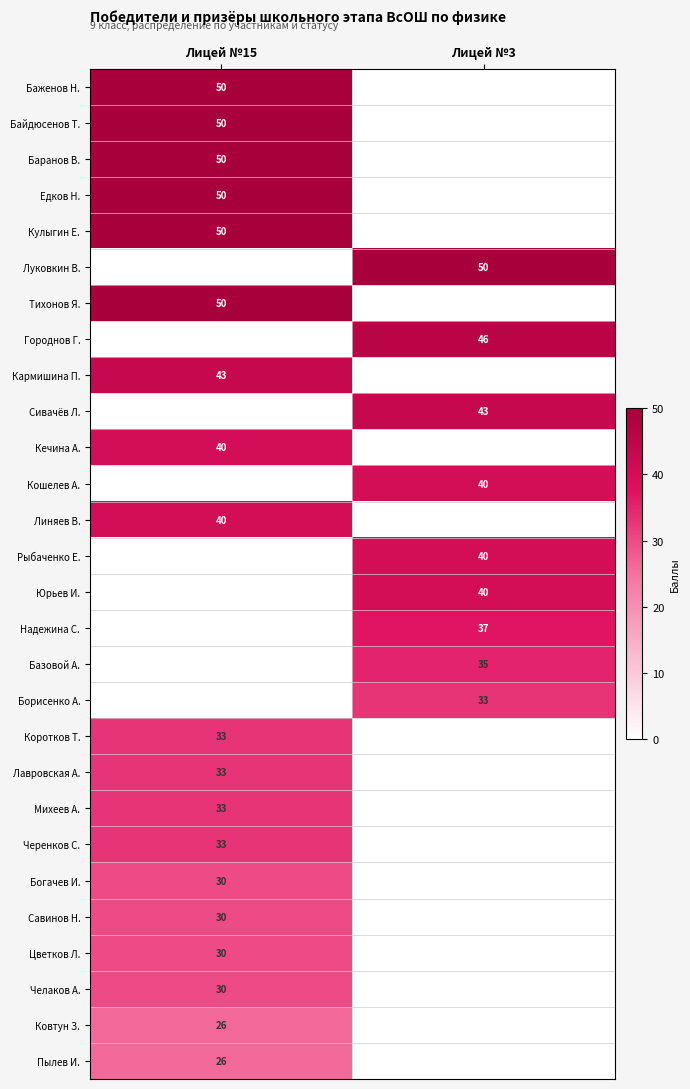

Is the value of Челаков А. at Лицей №15 greater than the value of Едков Н. at Лицей №15?

No